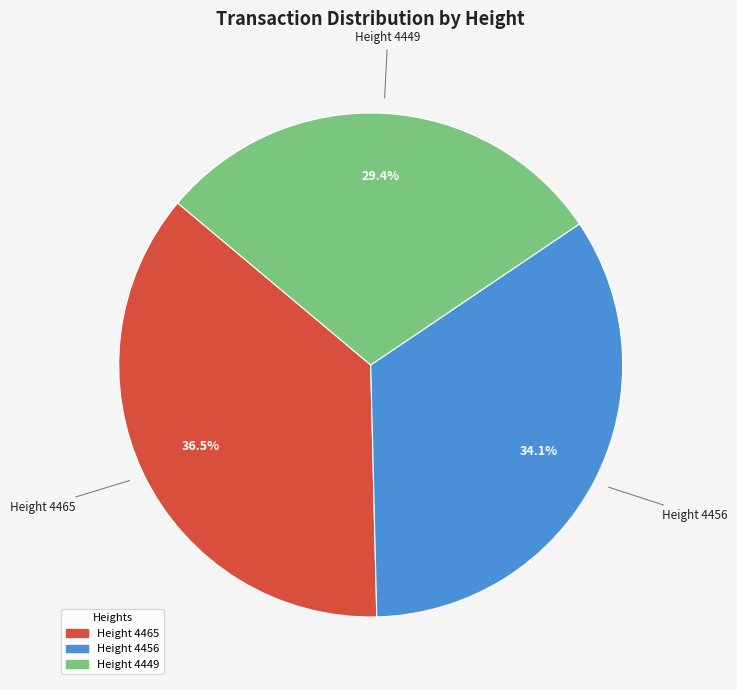

What percentage is NOT represented by Height 4456?

65.9%